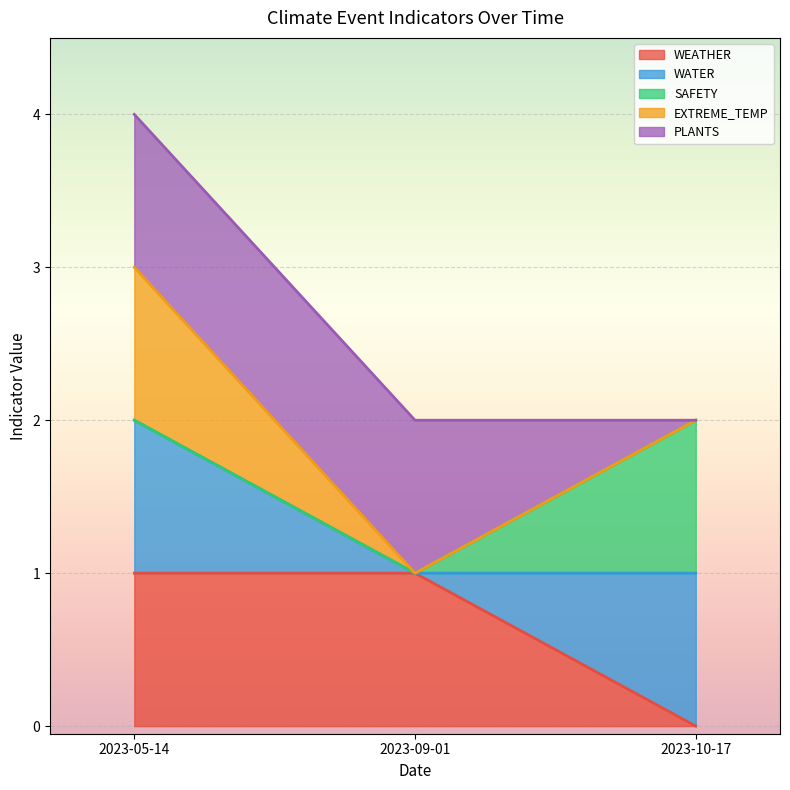

Which series has the largest range (max minus min)?

SAFETY